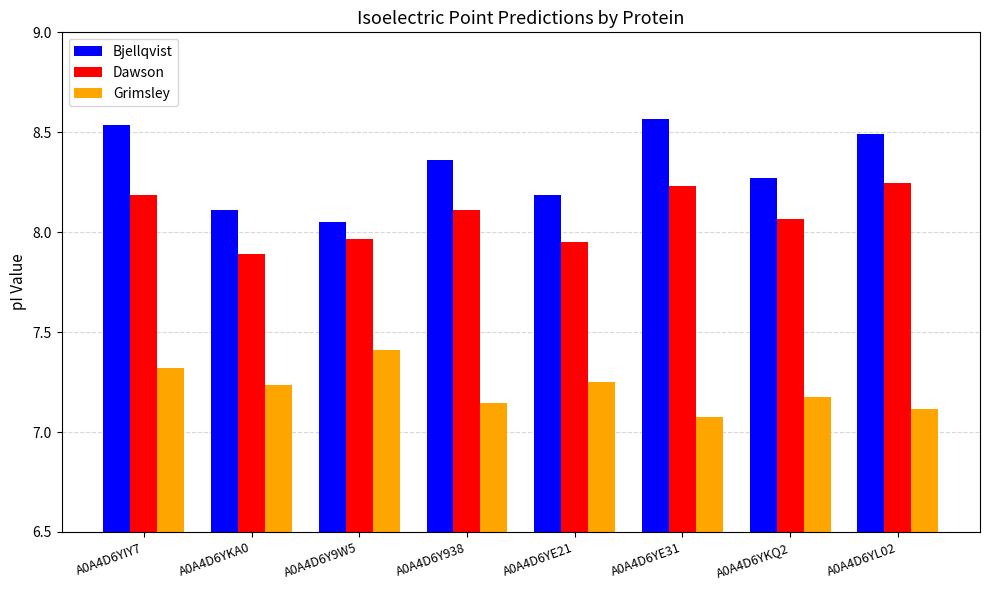

At which category does the chart reach its minimum across all series?

A0A4D6YE31